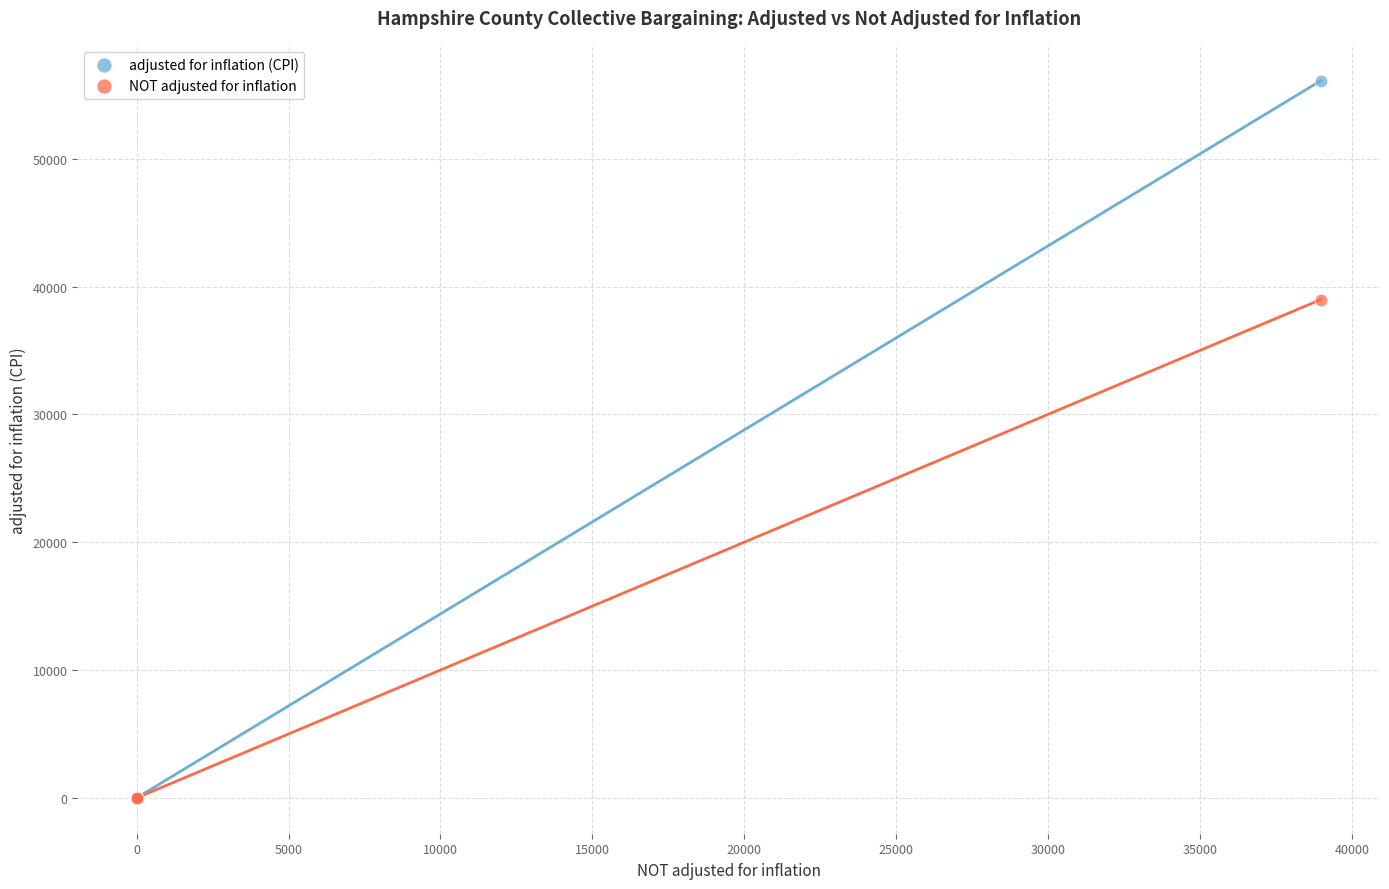

Across all series, what Y value is closest to 28049?

38977